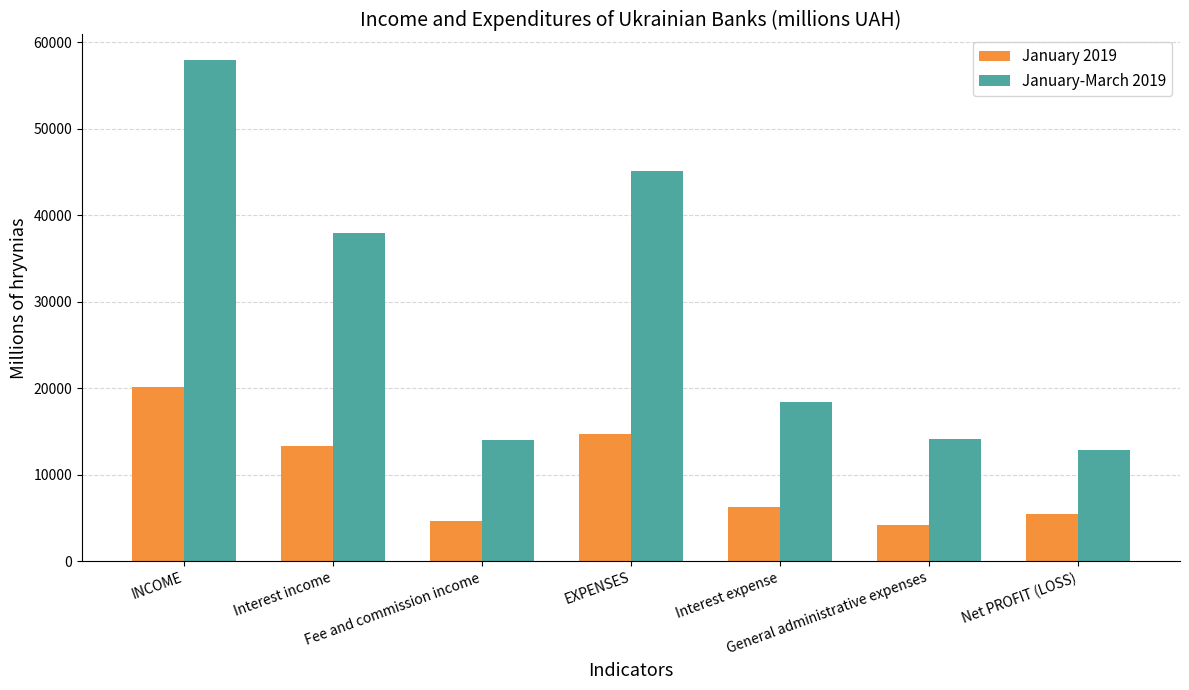

The January-March 2019 series shows 37921 at Interest income. True or false?

True